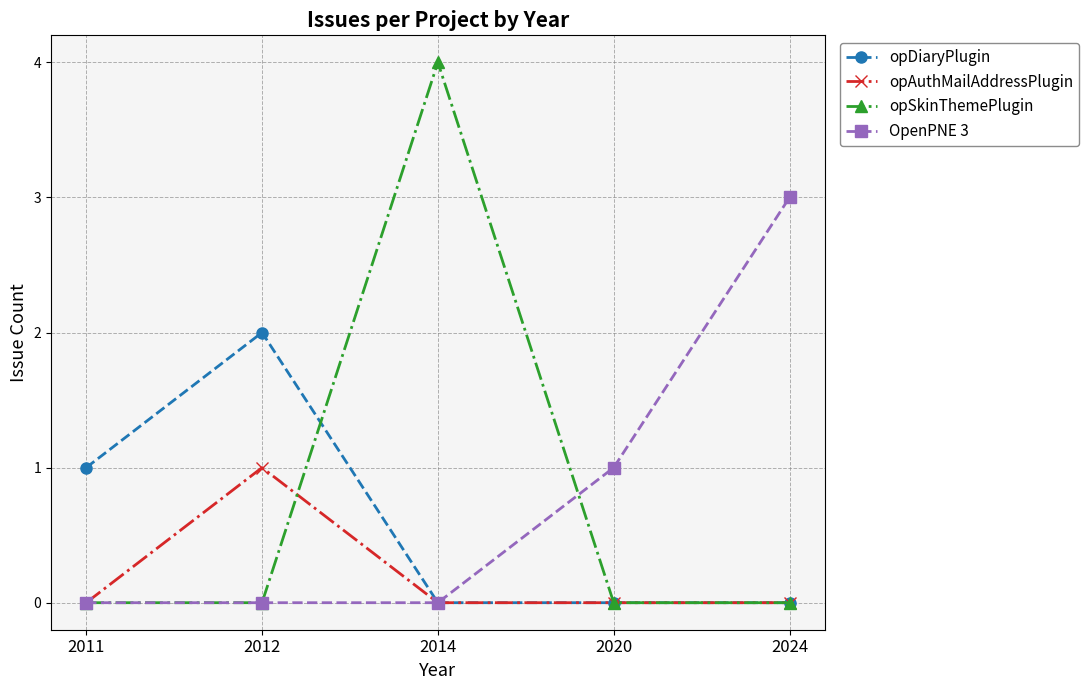

Where do opDiaryPlugin and opSkinThemePlugin first cross each other?

2012 and 2014